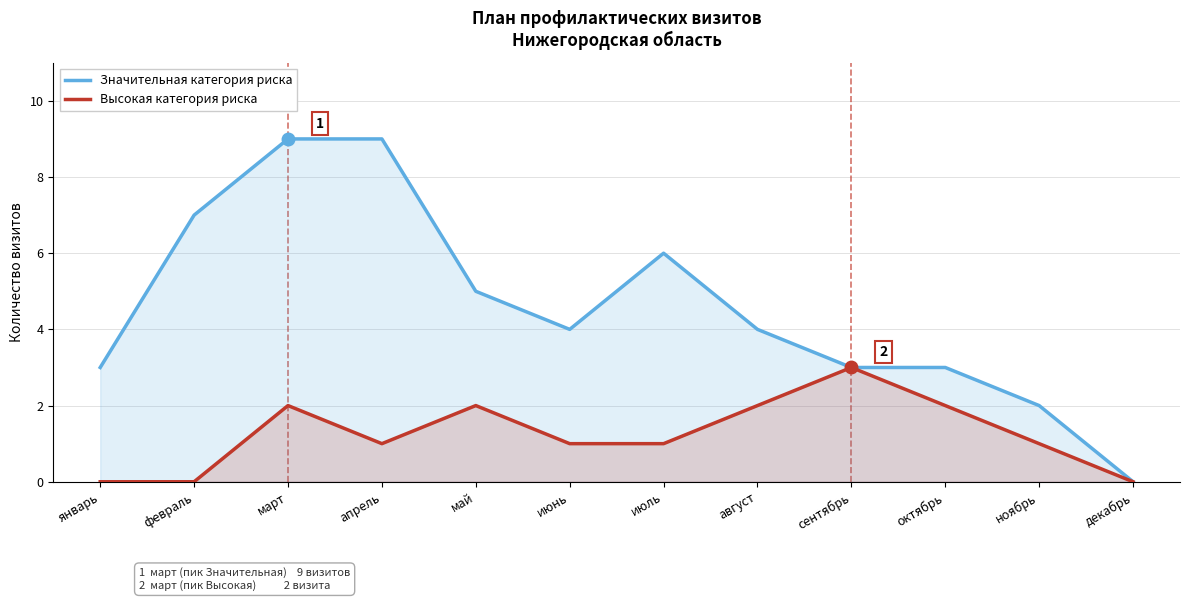

How many values in the Значительная категория риска series are below 4?

5